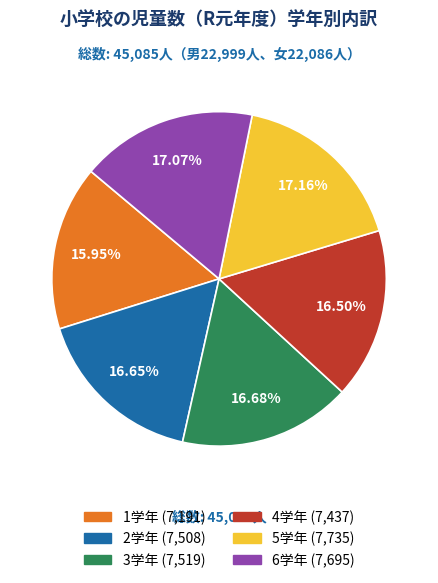

Does 2学年 account for over 50% of the chart?

No